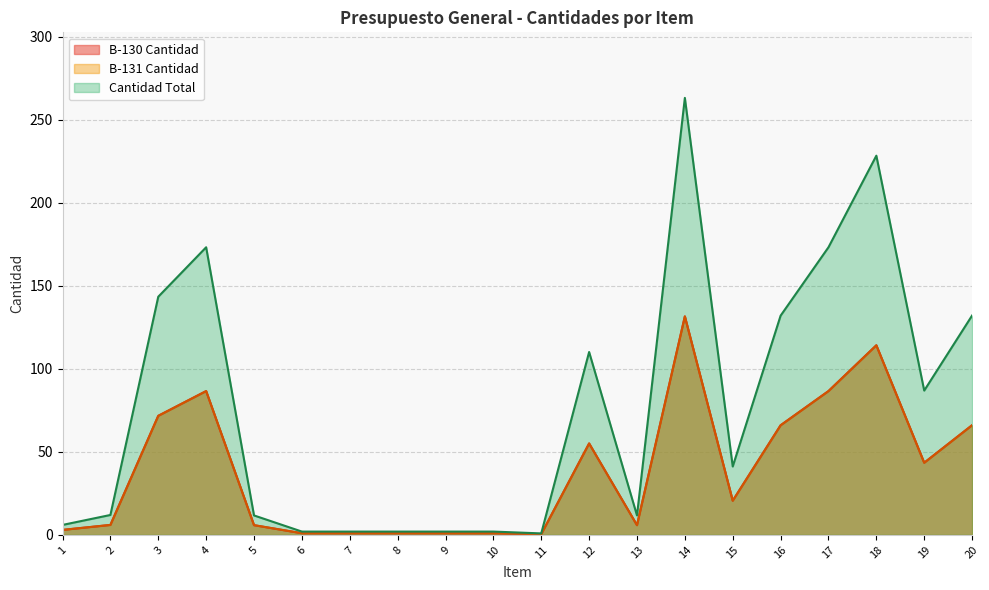

Which series has the widest spread of values?

Cantidad Total